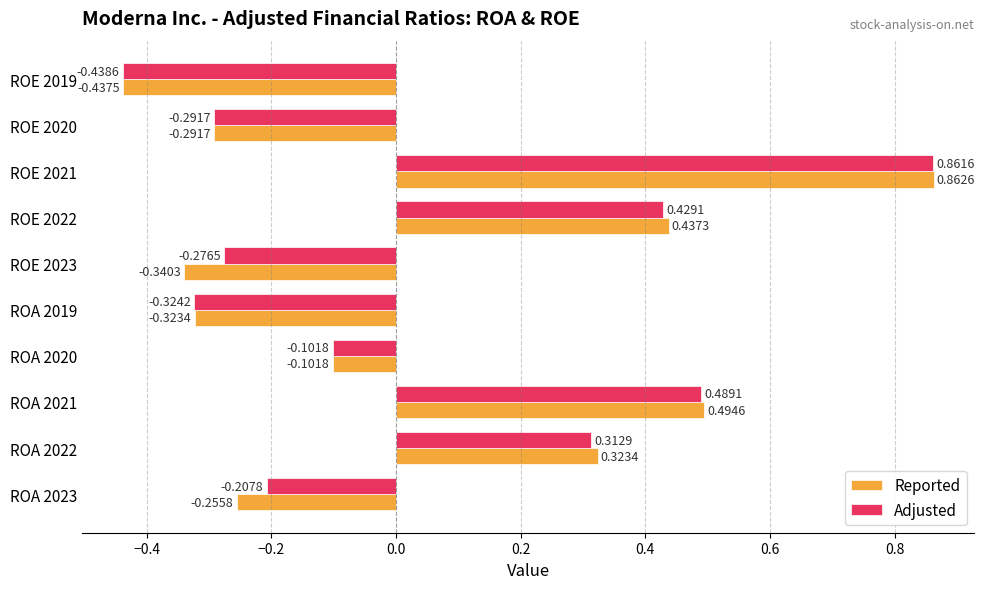

At which label does Reported reach its peak?

ROE 2021